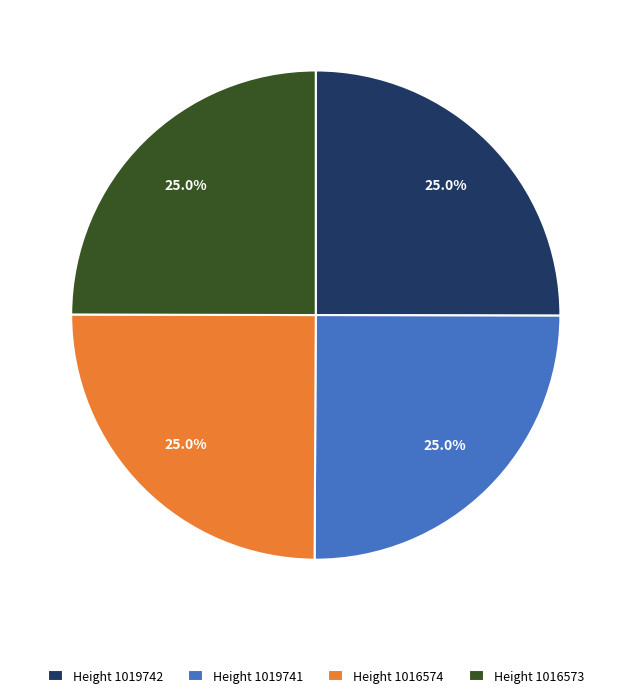

What portion of the pie excludes Height 1016574?

75.0%